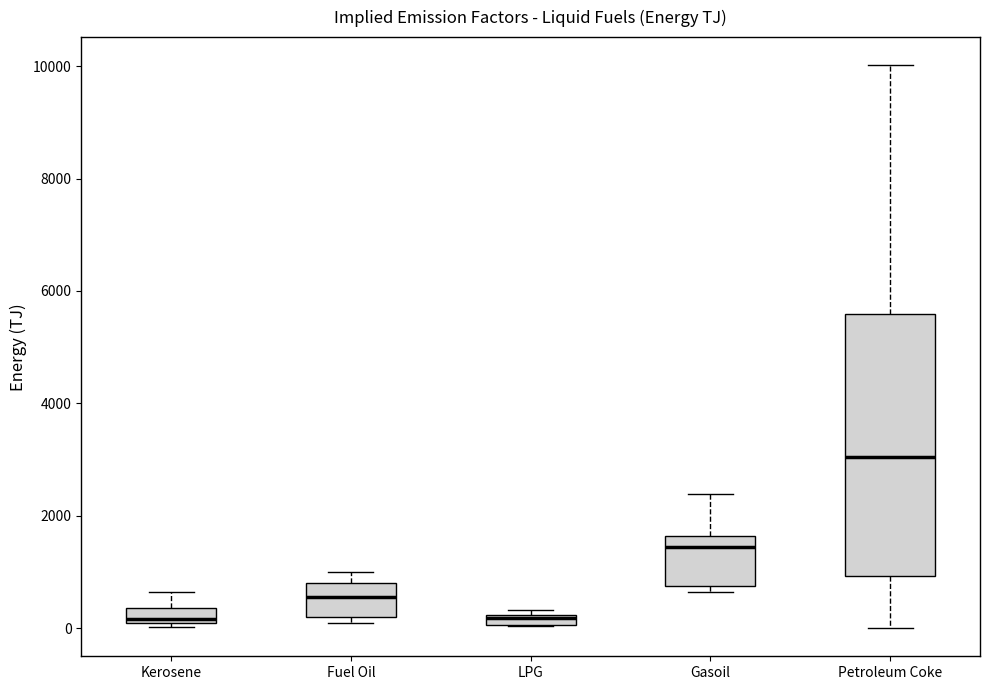

Where is the lower edge of the box for Gasoil on the y-axis? The values are not printed on the chart, so give them approximately, as read against the axis.

800